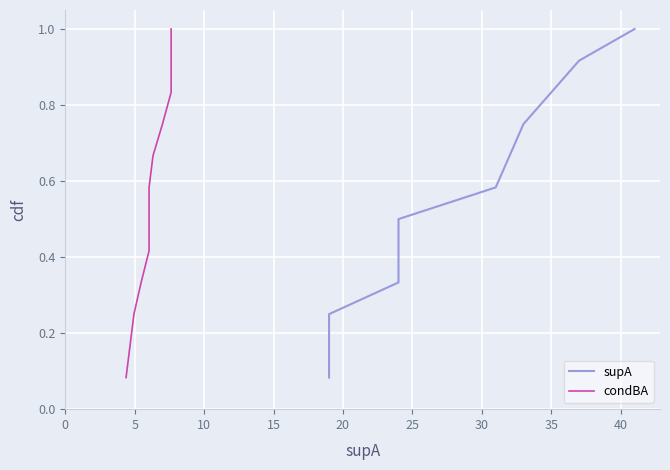

Reading right to left, what are all the values shown in this chart?

supA: 1.0	0.9	0.8	0.8	0.7	0.6	0.5	0.4	0.3	0.2	0.2	0.1
condBA: 1.0	0.9	0.8	0.8	0.7	0.6	0.5	0.4	0.3	0.2	0.2	0.1